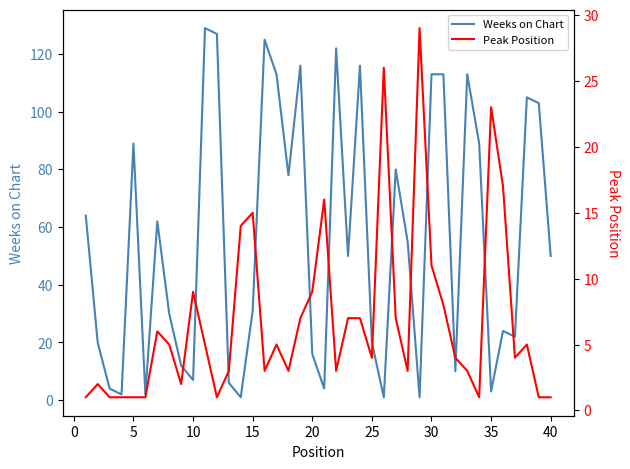

True or false: Weeks on Chart has more than 2 points higher than both neighbors.

True